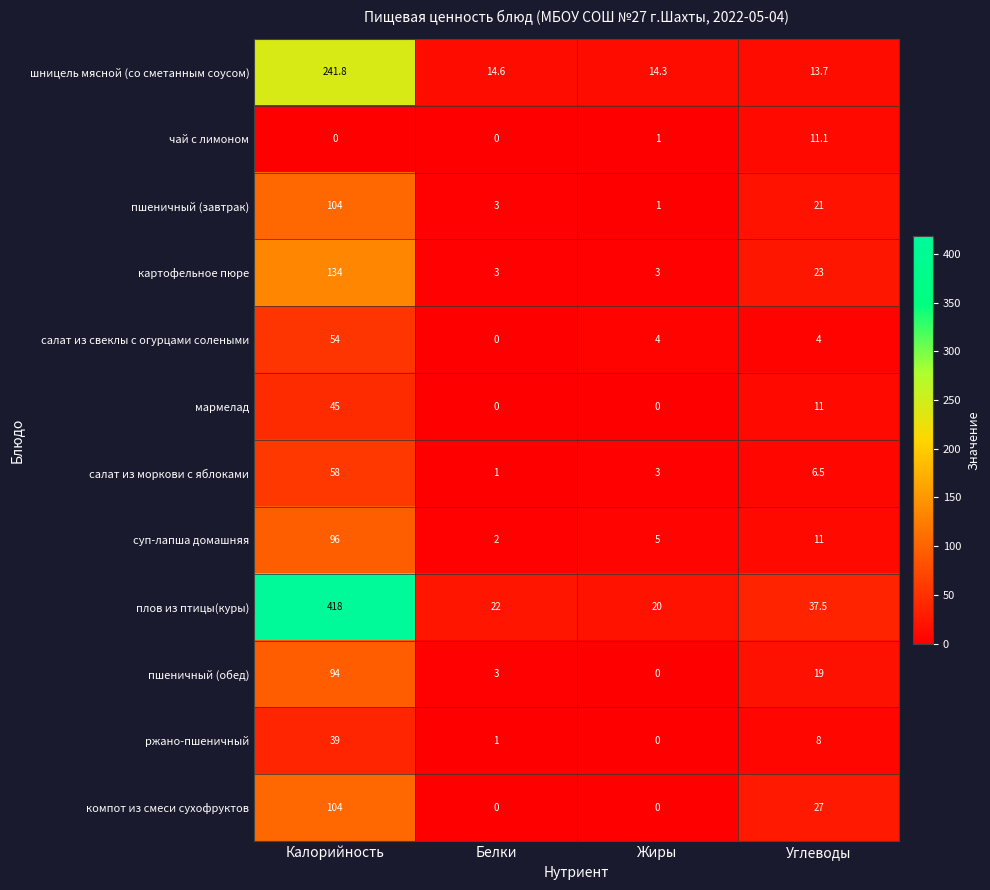

What is the difference between the суп-лапша домашняя values at Калорийность and Белки?

94.0